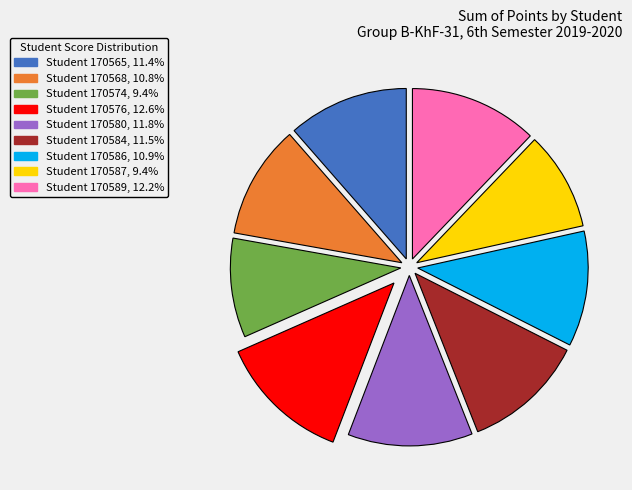

Is there a majority slice in this chart?

No